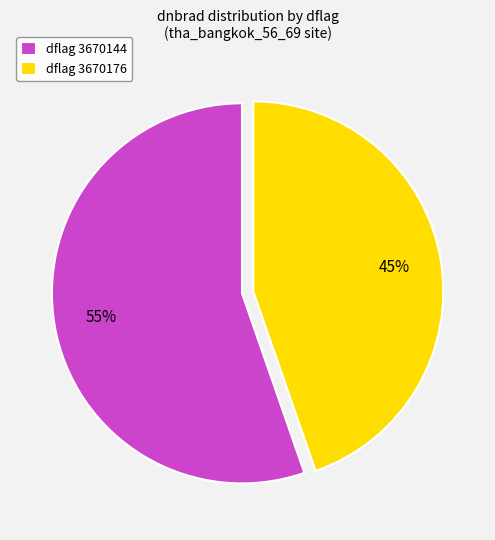

To the nearest percent, what is the average slice percentage?

50%